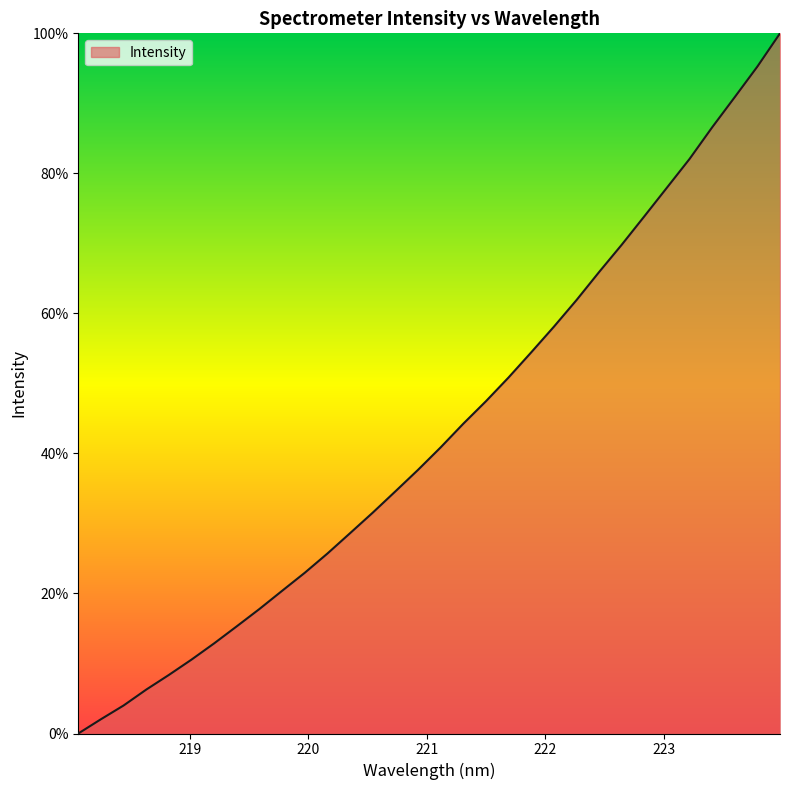

What is the difference between the maximum and minimum values?

100.0